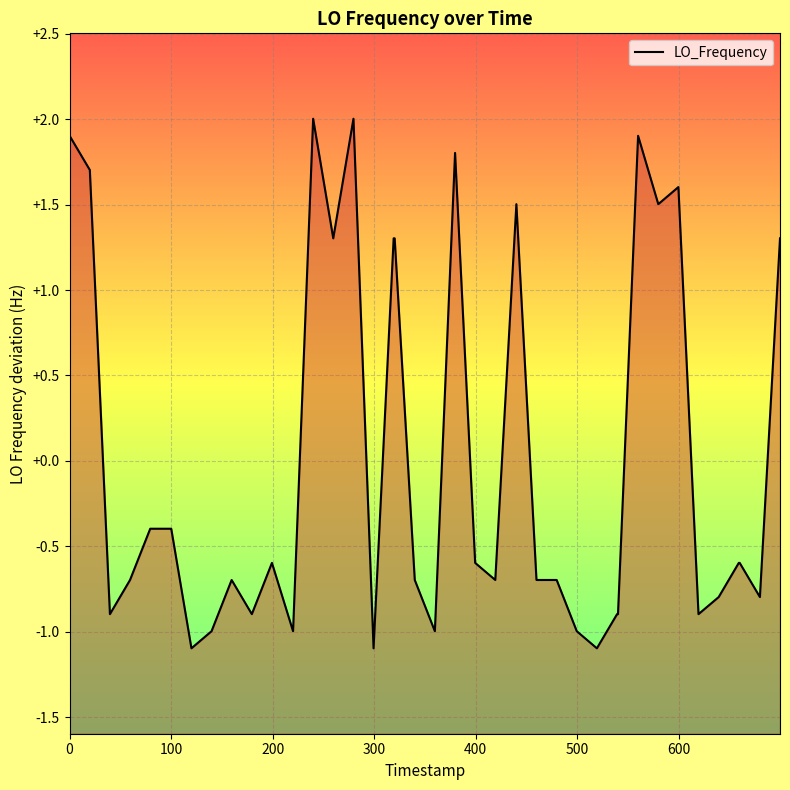

Does the chart display data point markers on the line(s)?

No